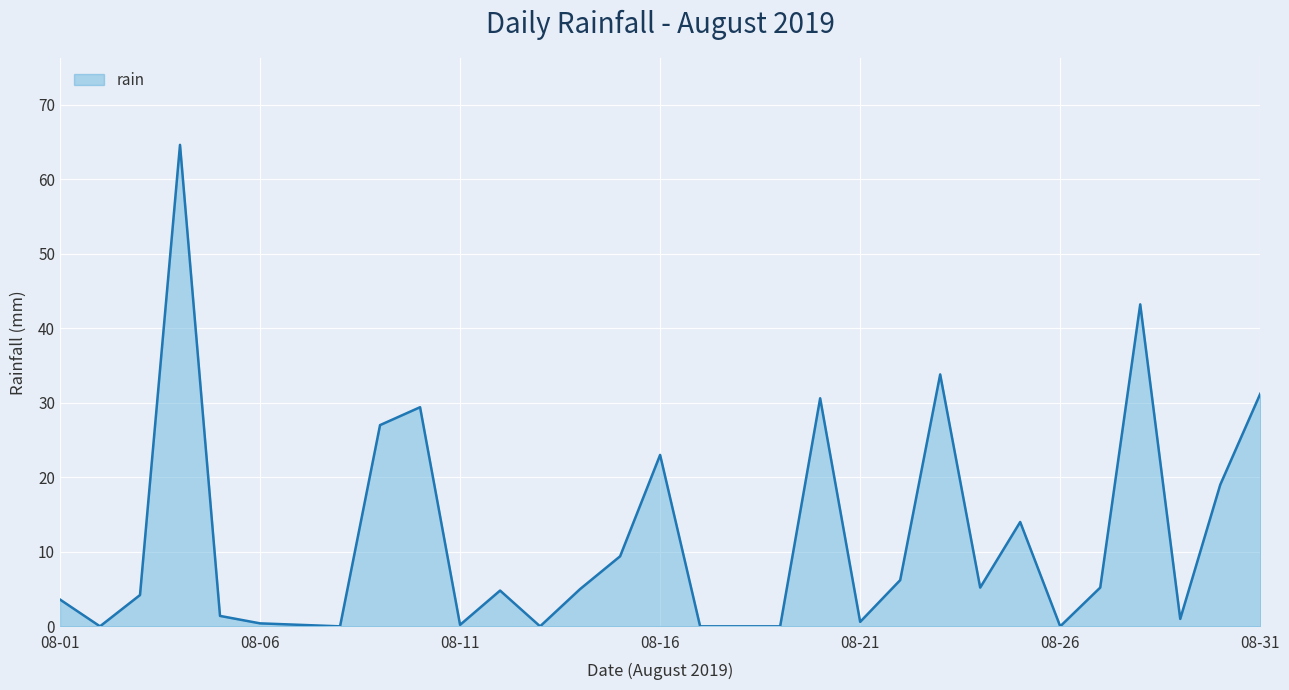

What is the maximum value shown in the chart?

64.6